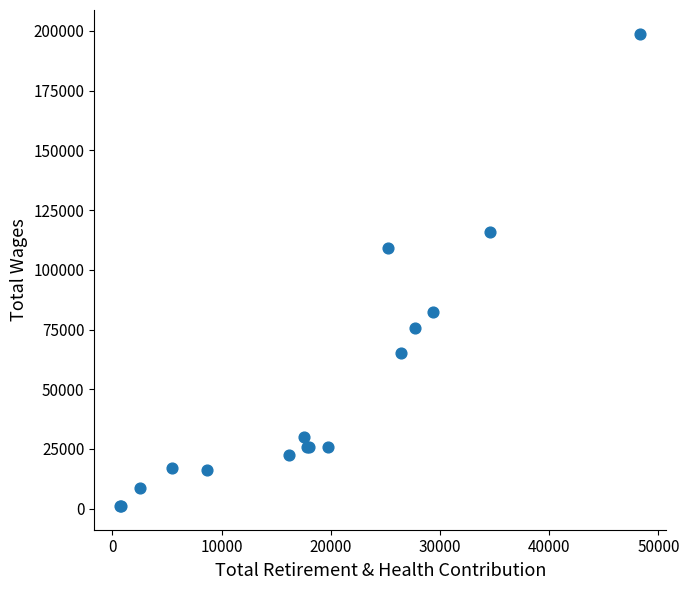

What Y value in the scatter plot is closest to 99980?

109165